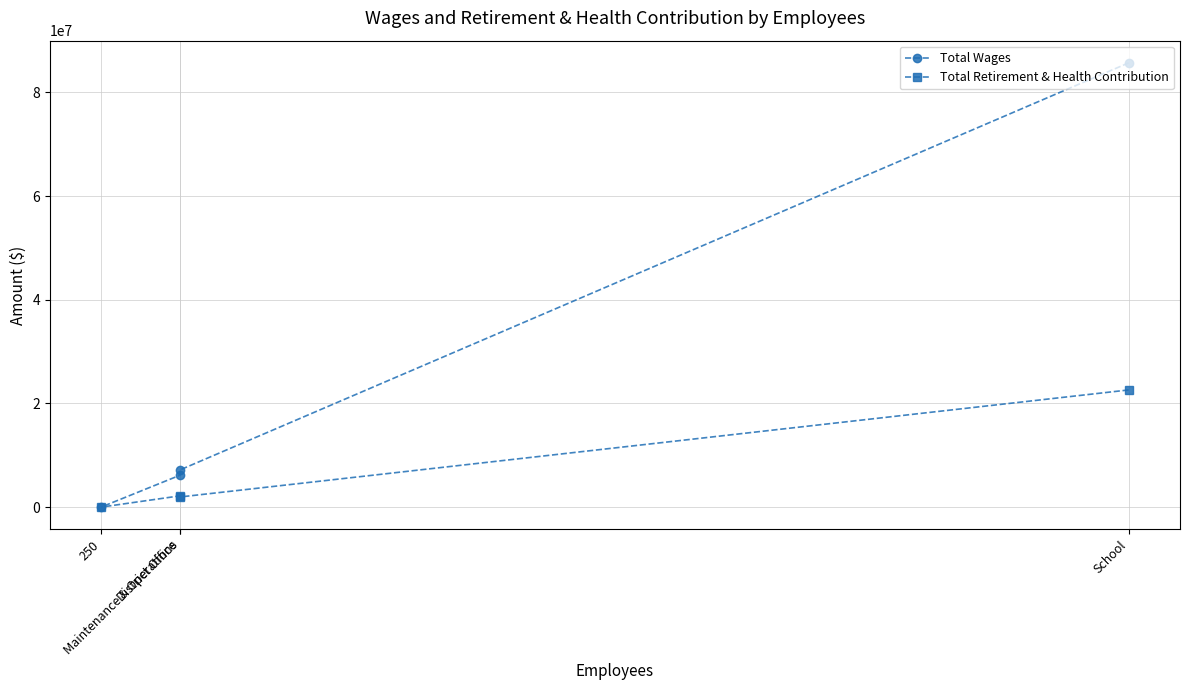

At how many categories does at least one series exceed 44540227?

1